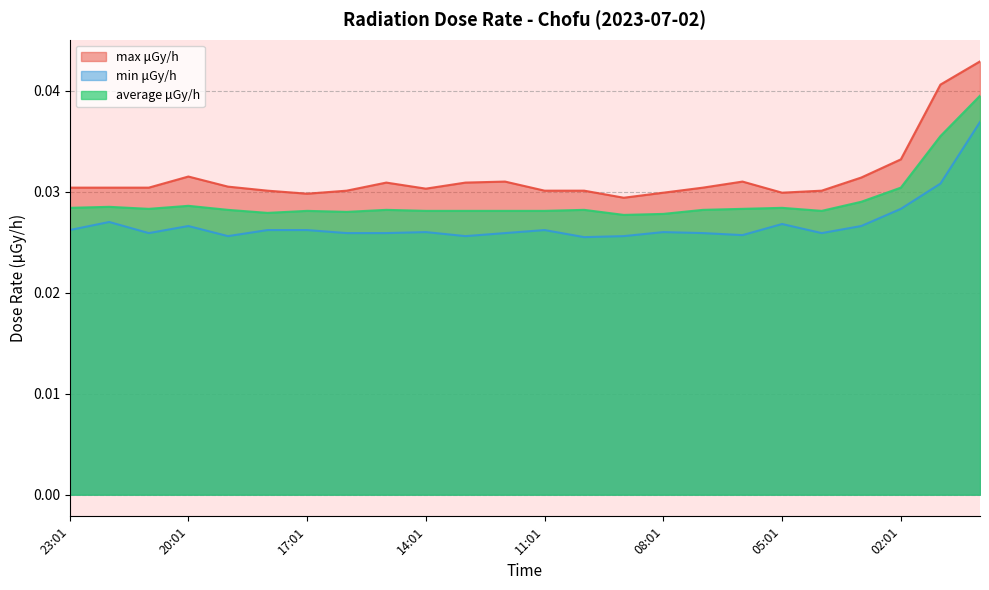

Where is max μGy/h nearest to the value 0?

09:01